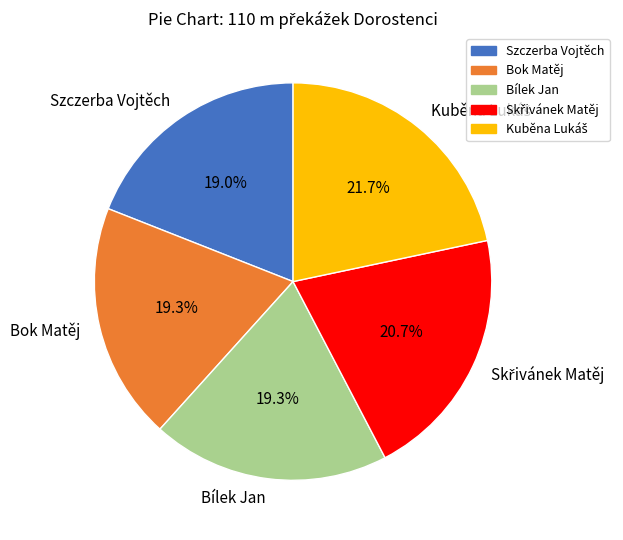

Is Bílek Jan the majority of the pie?

No